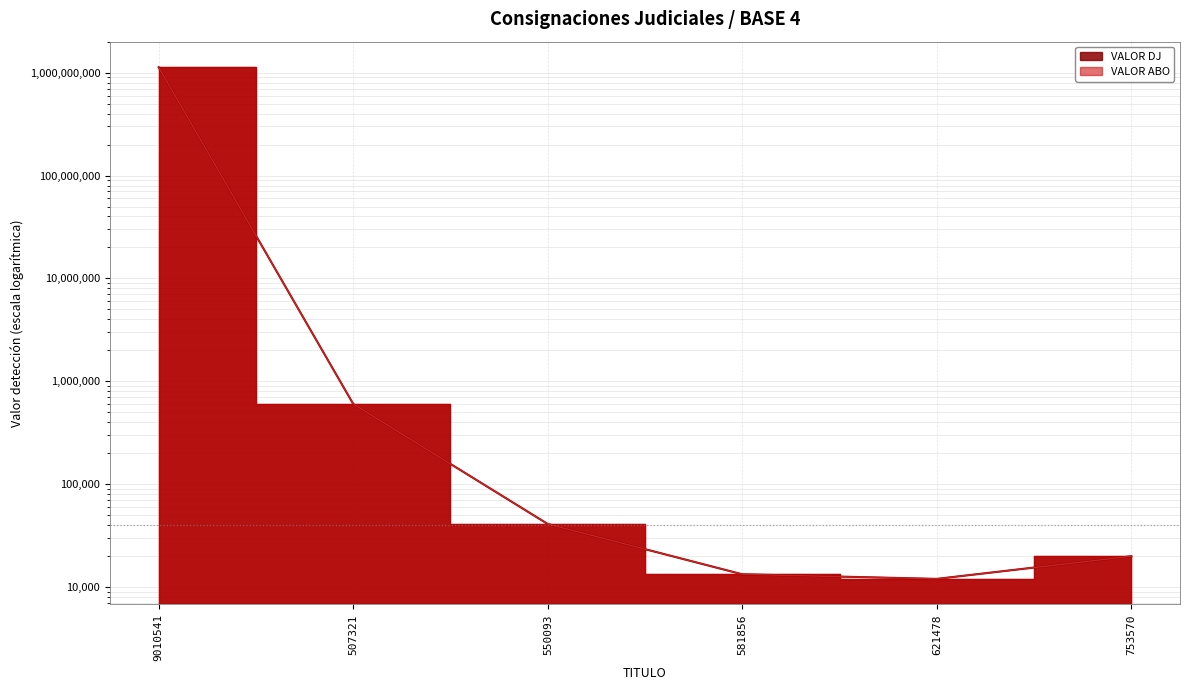

How many categories are shown in the chart?

6